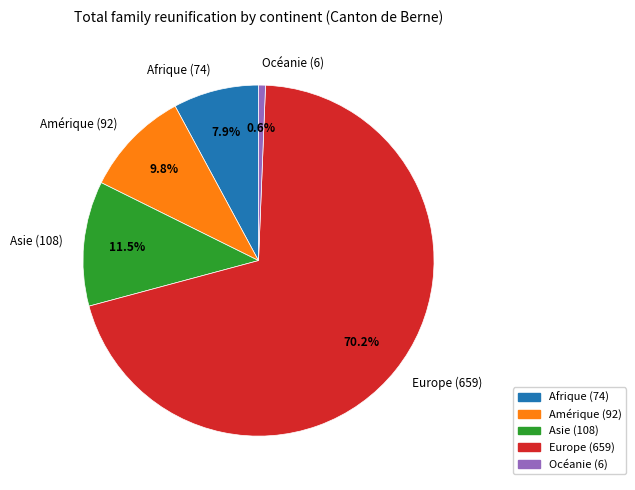

Between Europe and Afrique, which is larger?

Europe